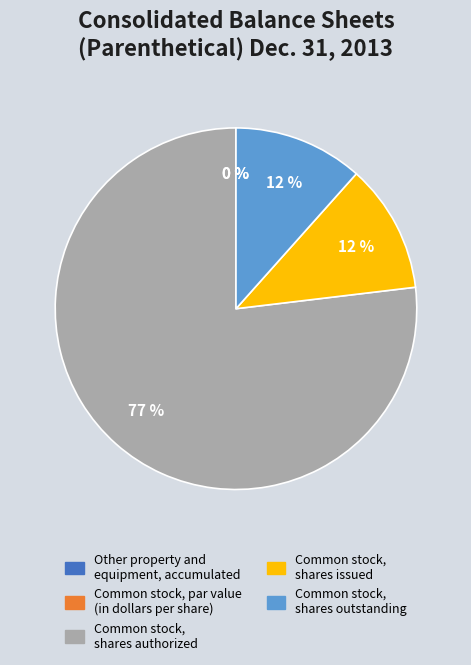

What is the largest slice in the pie chart?

Common stock, shares authorized